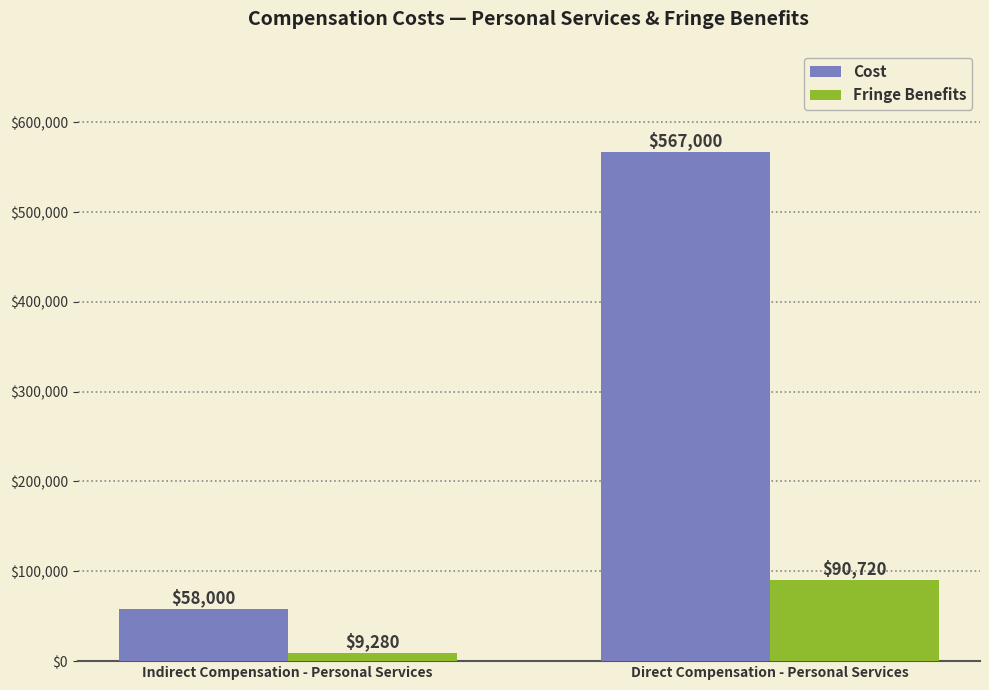

At Indirect Compensation - Personal Services, list the series in order from largest to smallest.

Cost, Fringe Benefits